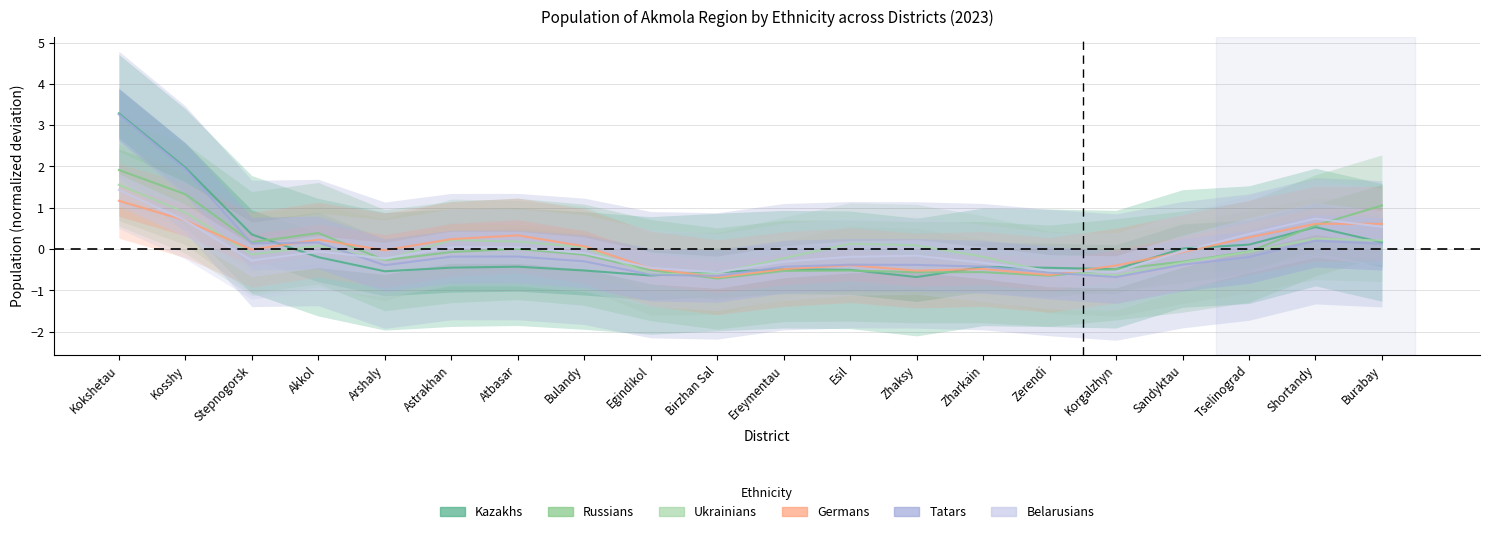

Where does the Germans series first go above 0?

Kokshetau